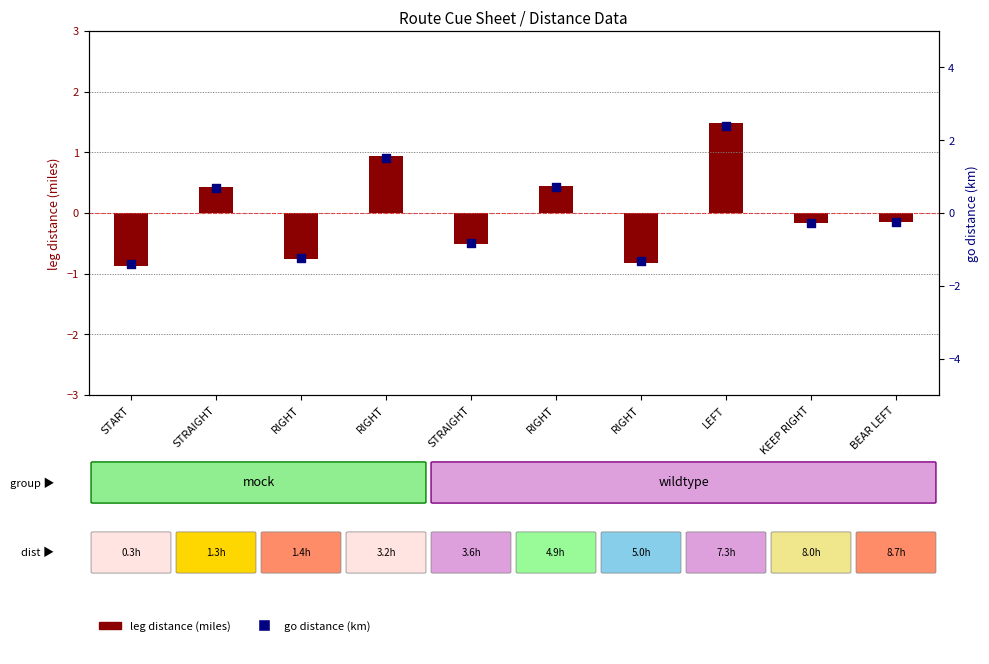

What is the change in value from RIGHT to STRAIGHT?

-2.3